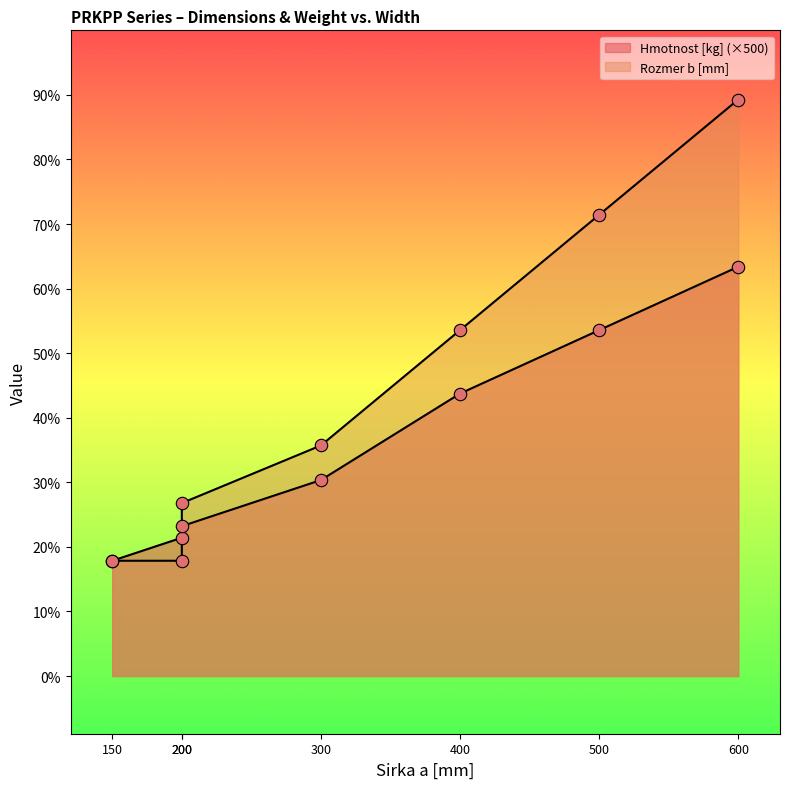

Which series reaches the maximum Y coordinate?

Rozmer b [mm]